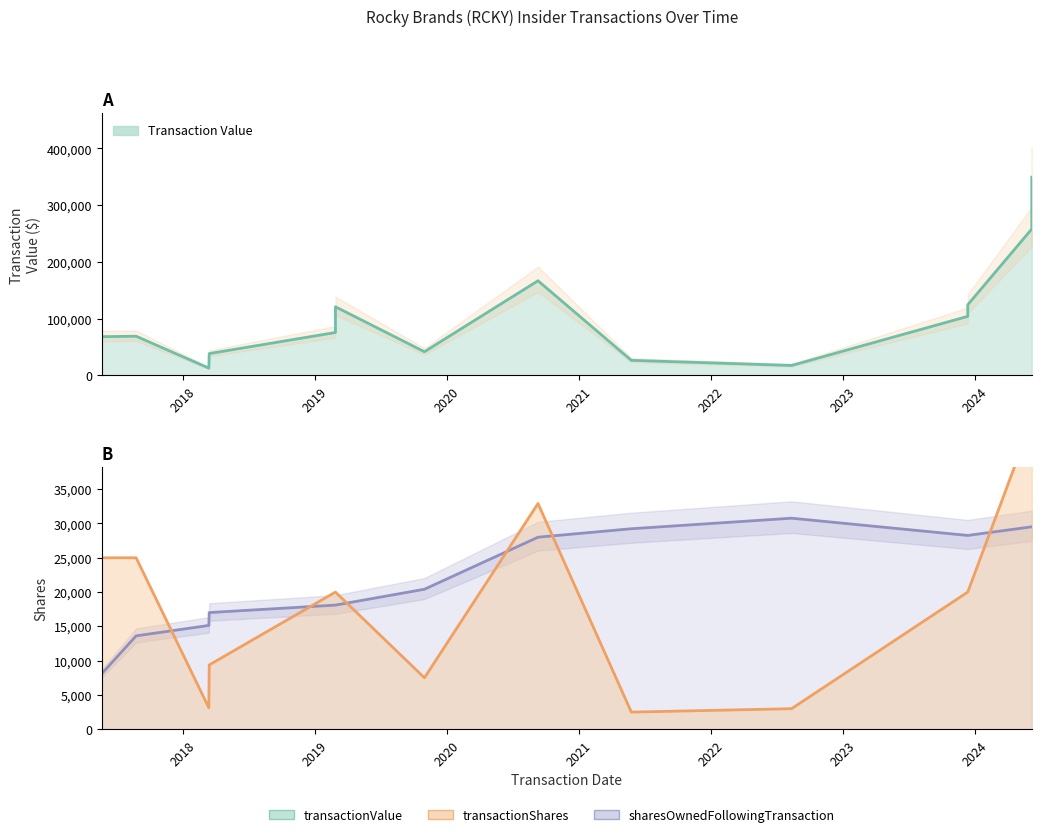

Which series has the largest total across all categories?

transactionValue